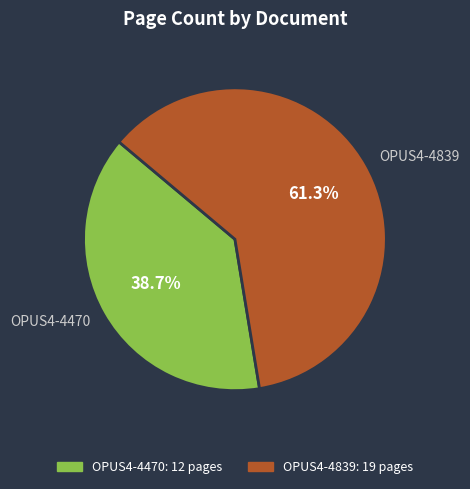

The OPUS4-4839 slice represents 61% of the pie. True or false?

True